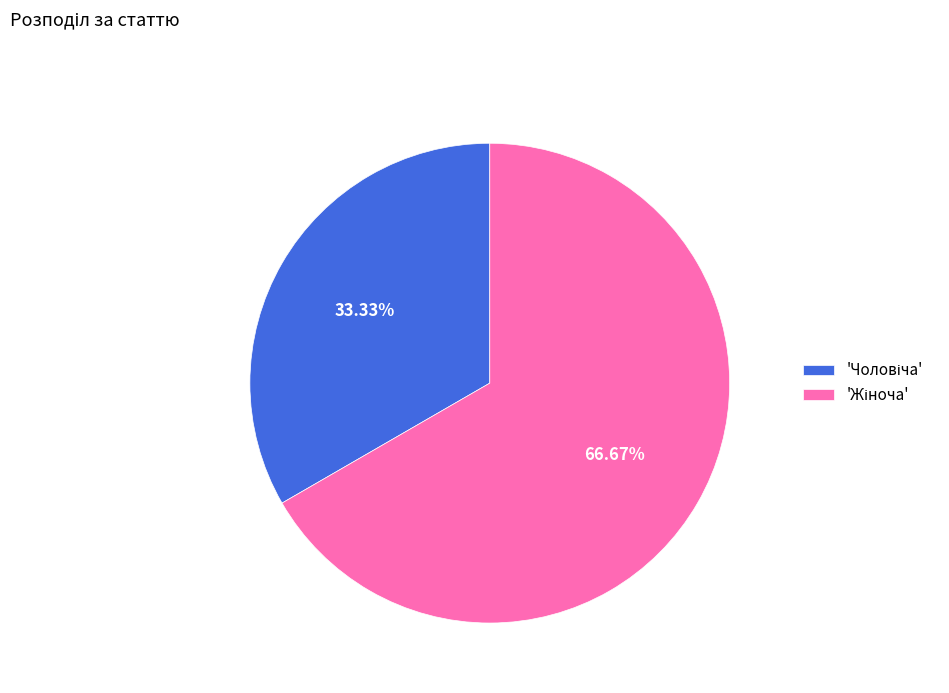

Is there a majority slice in this chart?

Yes